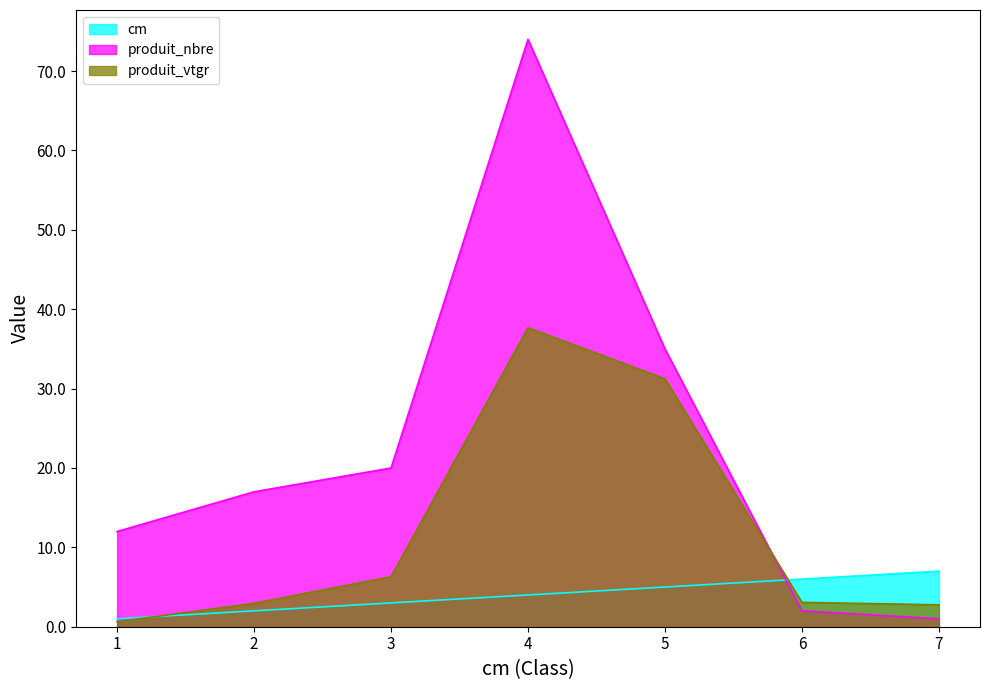

Between which two adjacent categories do produit_nbre and produit_vtgr first intersect?

5 and 6